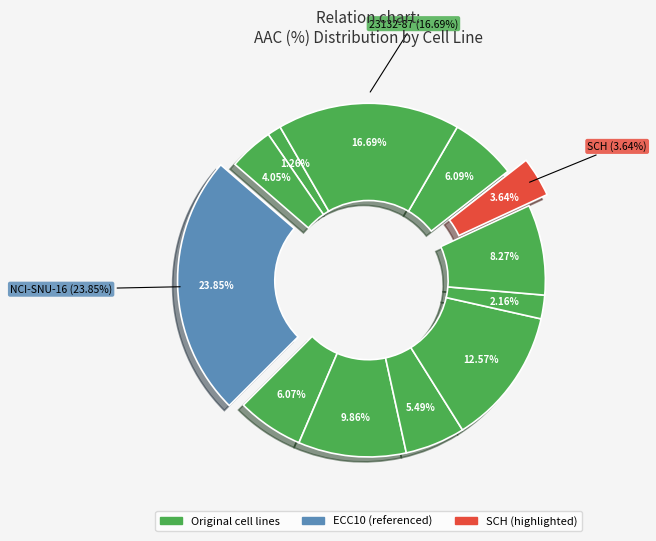

To the nearest percent, what is the combined percentage of SCH and 23132-87?

20%